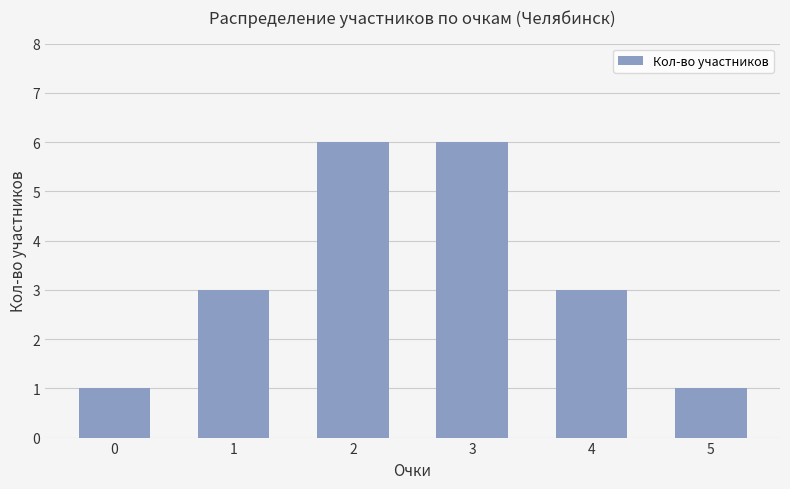

The chart shows a value of 0 at 5. True or false?

False